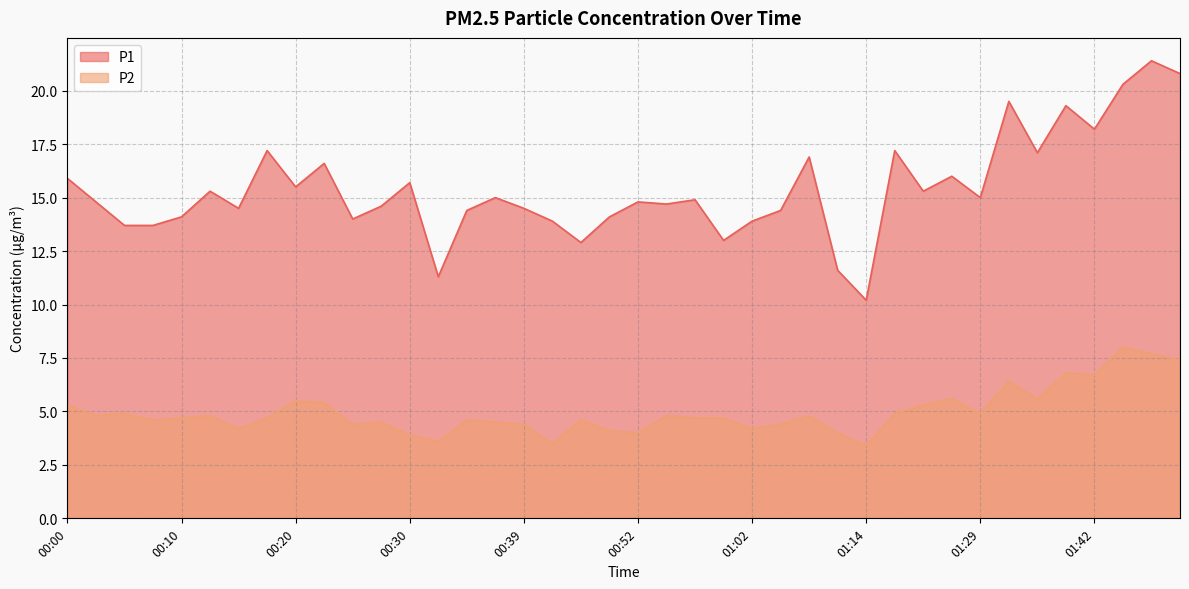

How many lines are shown in the chart?

2